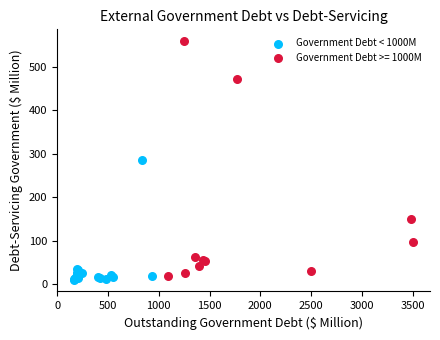

Which series reaches the maximum Y coordinate?

Government Debt >= 1000M